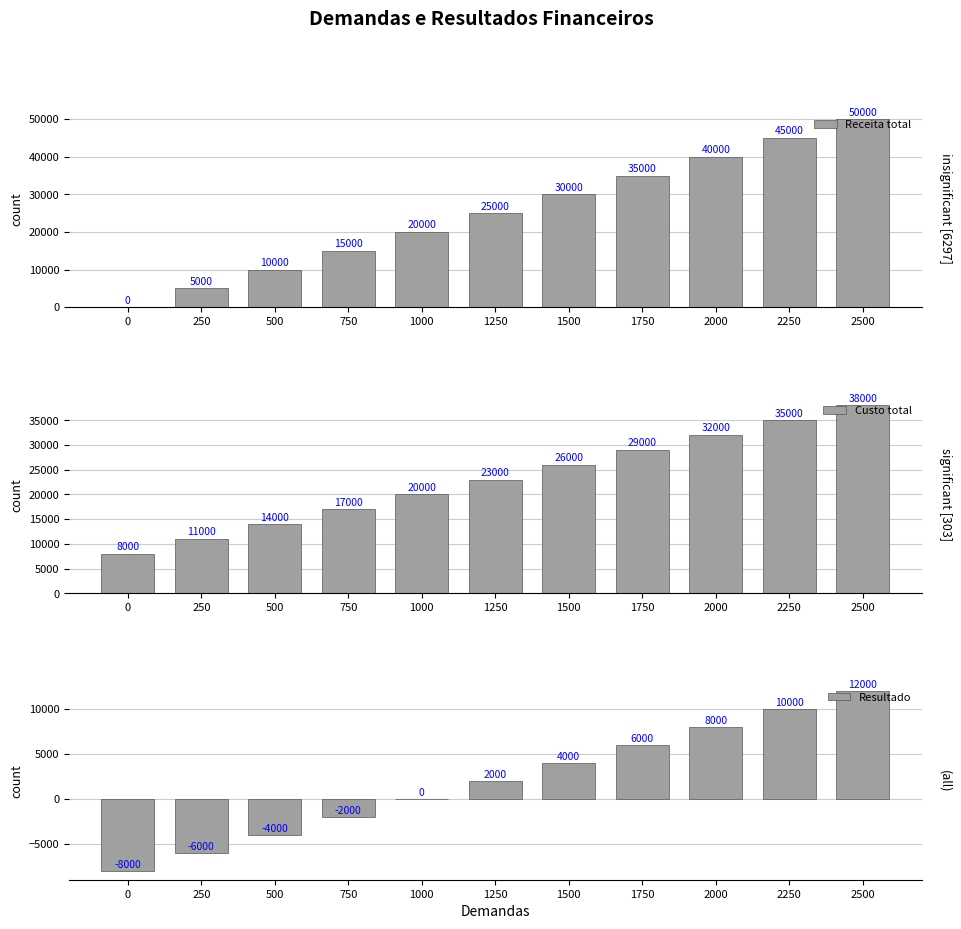

Where does the Custo total series first go above 23000?

1500